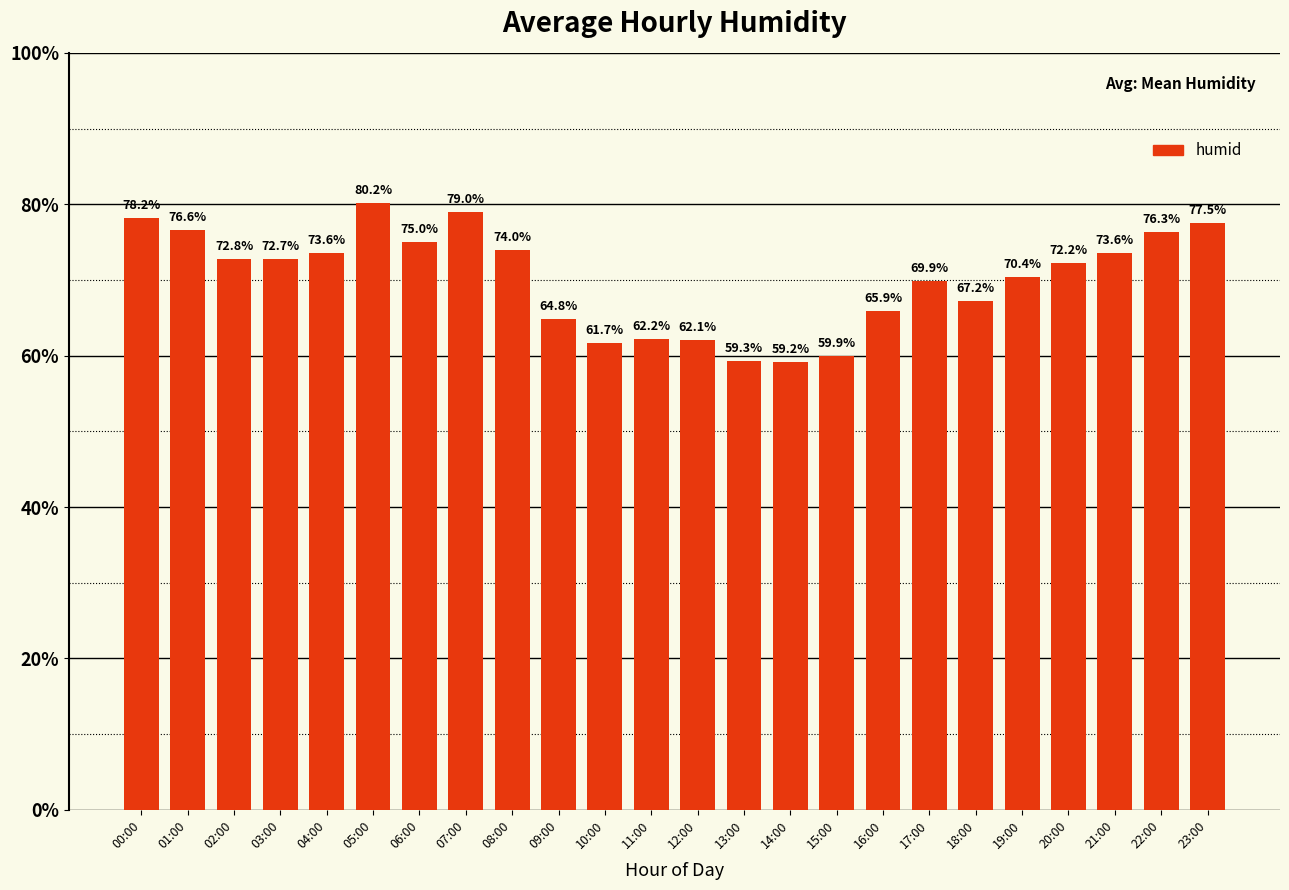

What value does the data have at 08:00?

74.0